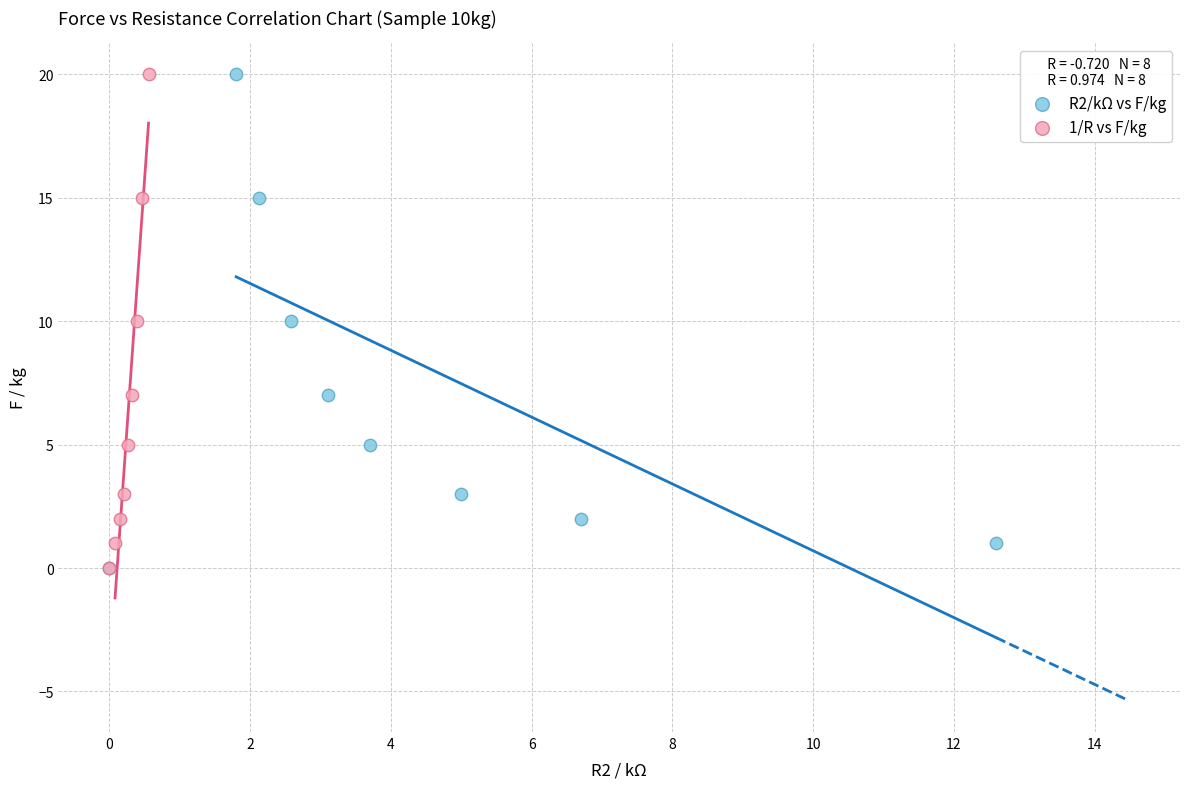

What are all the series names shown in the legend?

R2/kΩ vs F/kg, 1/R vs F/kg